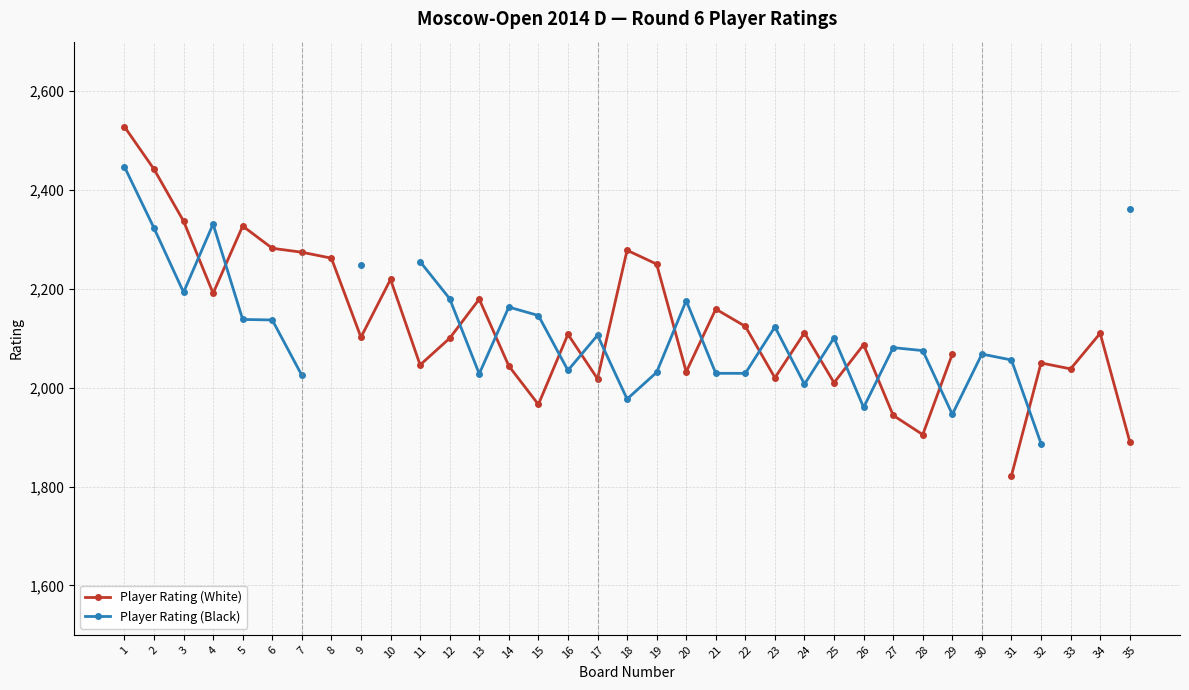

What are all the series names shown in the legend?

Player Rating (White), Player Rating (Black)